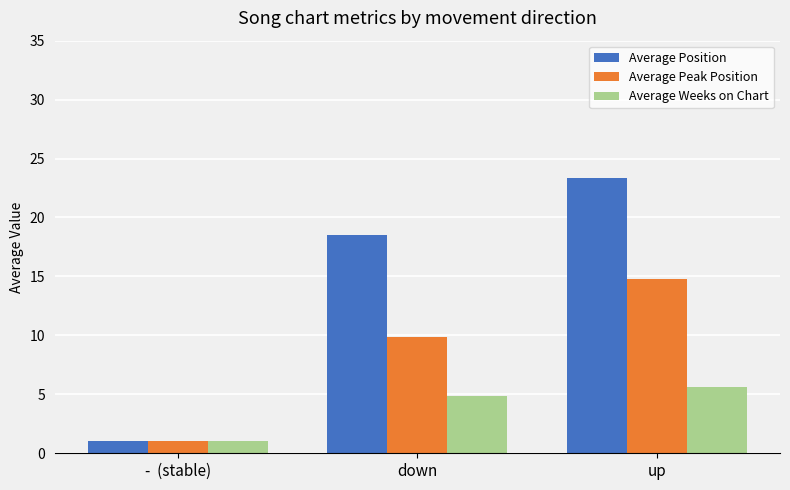

What is the maximum value shown in the chart?

23.4